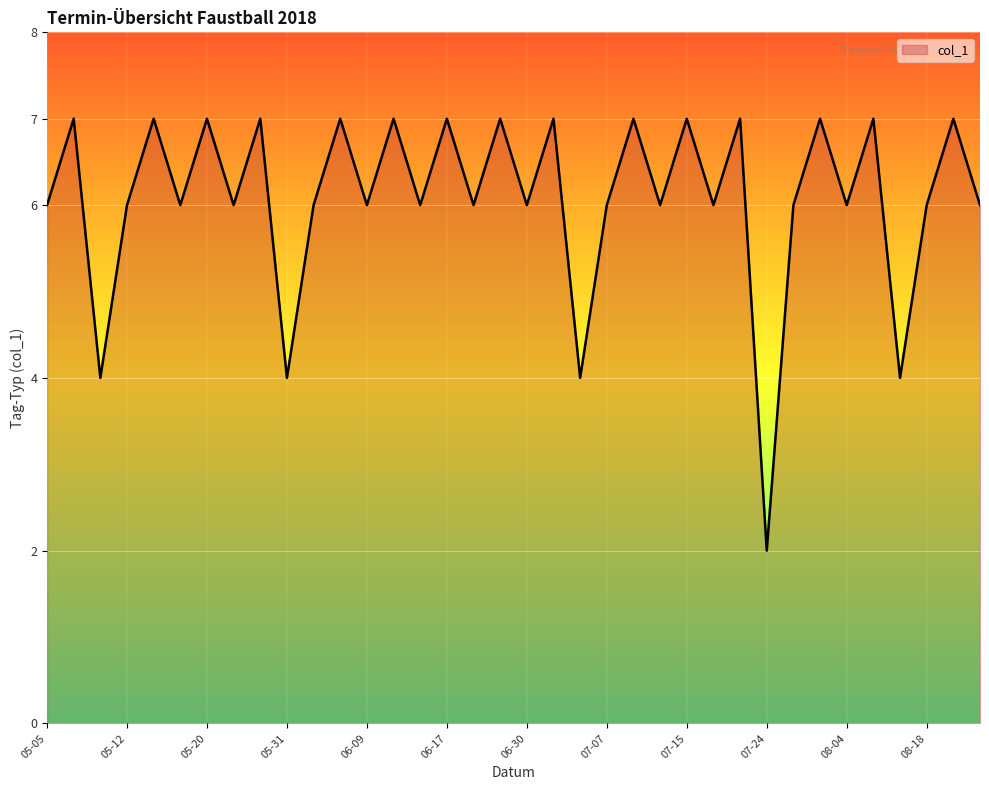

What is the greatest value displayed?

7